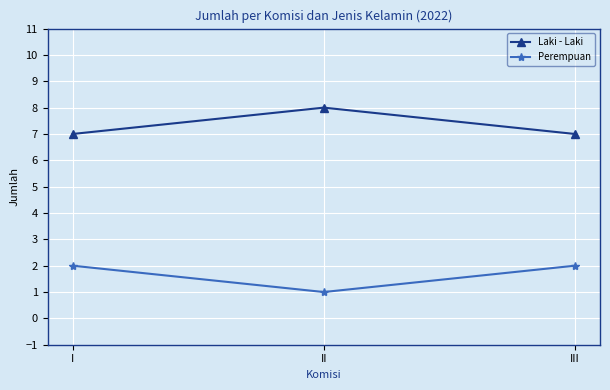

Count the number of categories in the chart.

3